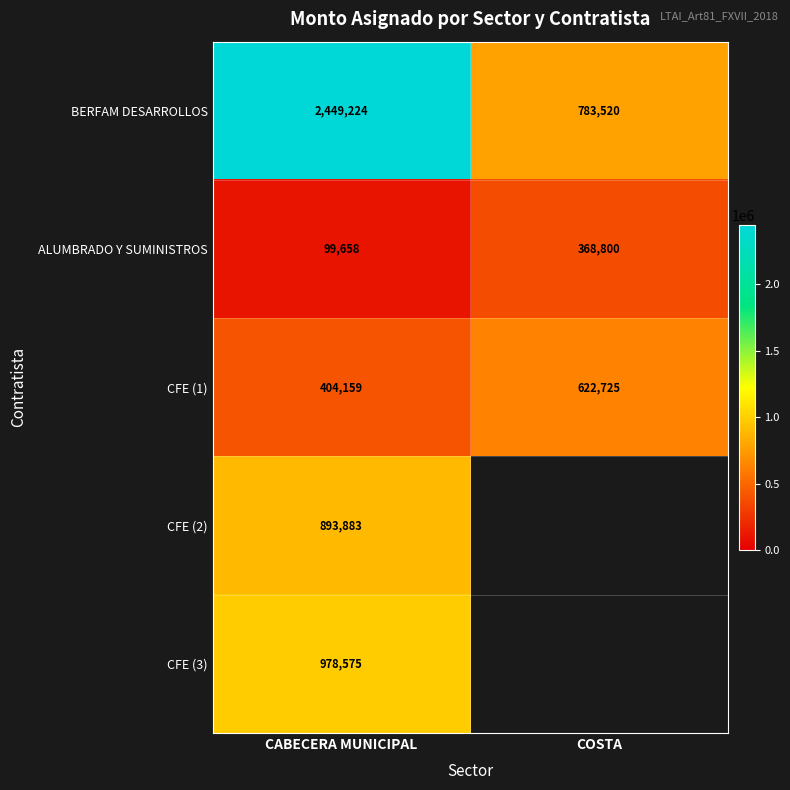

Which category has the lowest value across all series?

COSTA